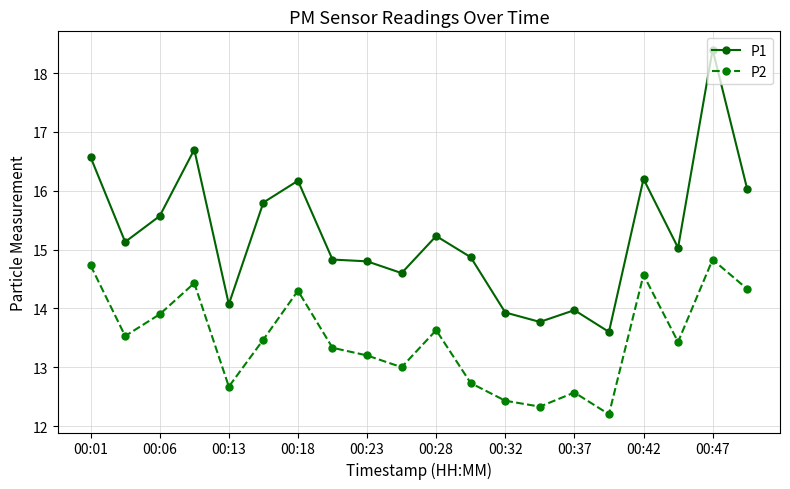

Count the number of categories in the chart.

20